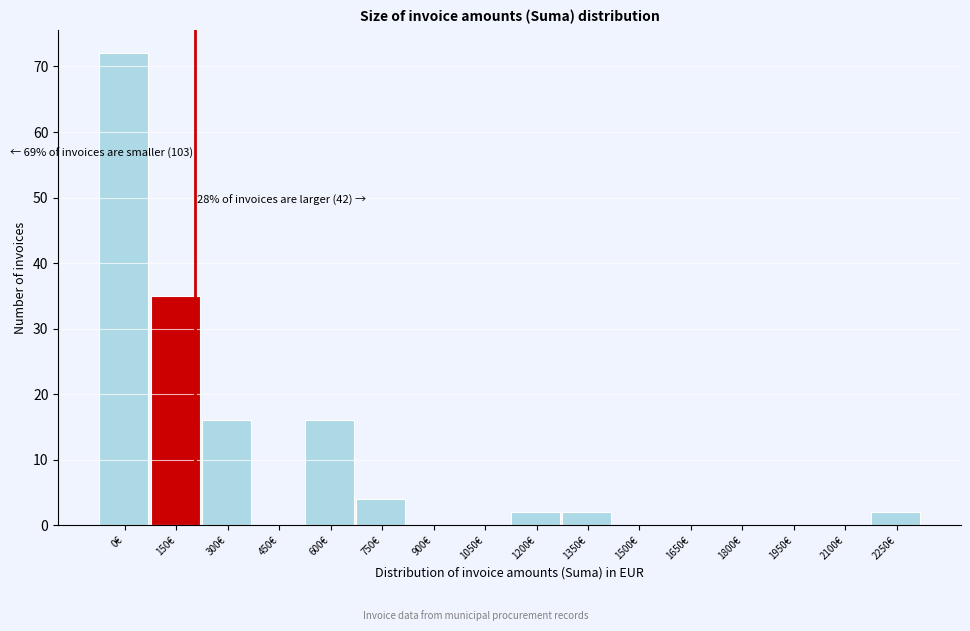

Reading left to right, extract all data points from this chart.

0€=72	150€=35	300€=16	450€=0	600€=16	750€=4	900€=0	1050€=0	1200€=2	1350€=2	1500€=0	1650€=0	1800€=0	1950€=0	2100€=0	2250€=2